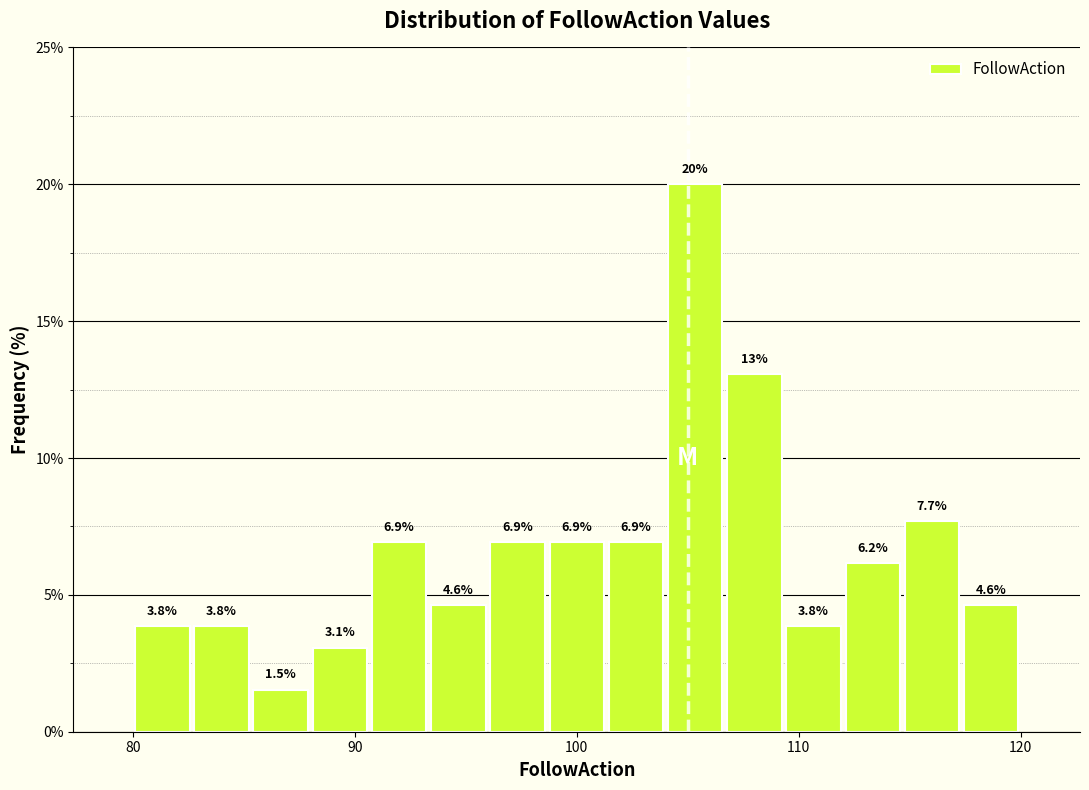

Around what value on the x-axis is the tallest bar? Give the approximate position of its centre, as read against the axis.

105